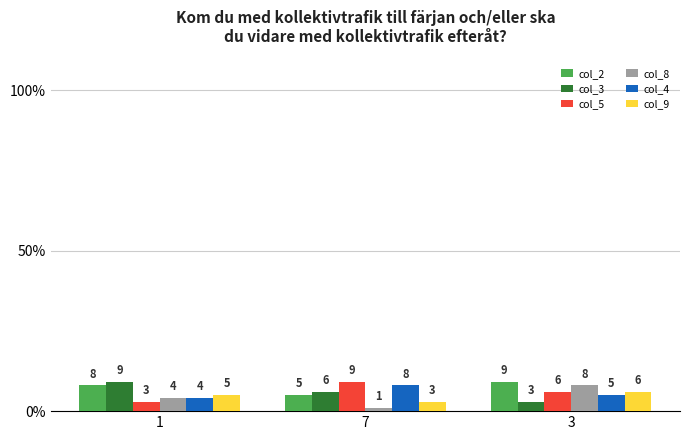

What is the label of the 2nd bar from the left?

7